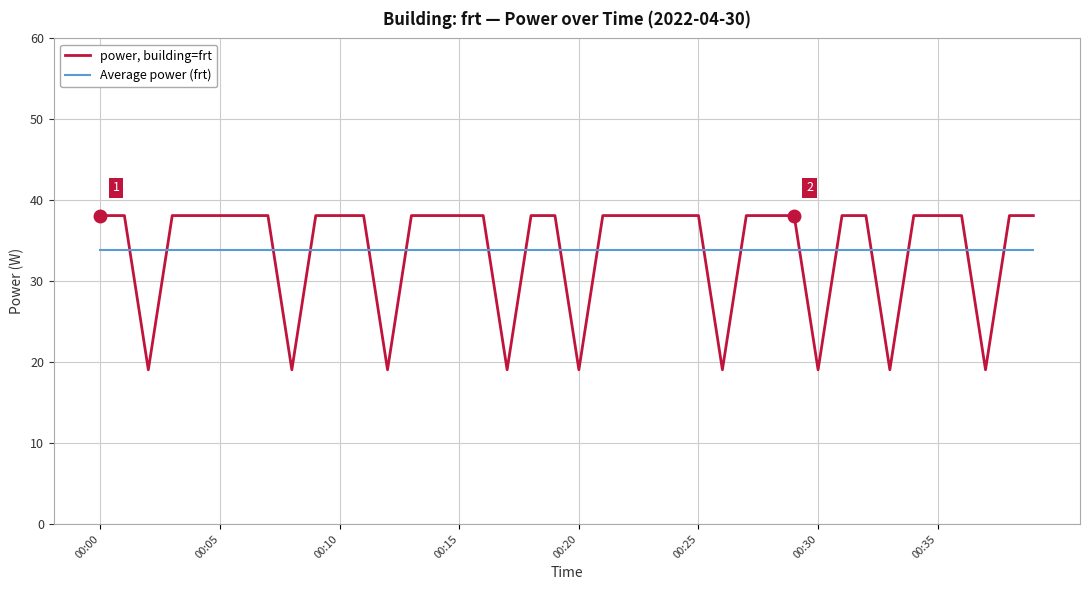

Which series has the largest range (max minus min)?

power, building=frt